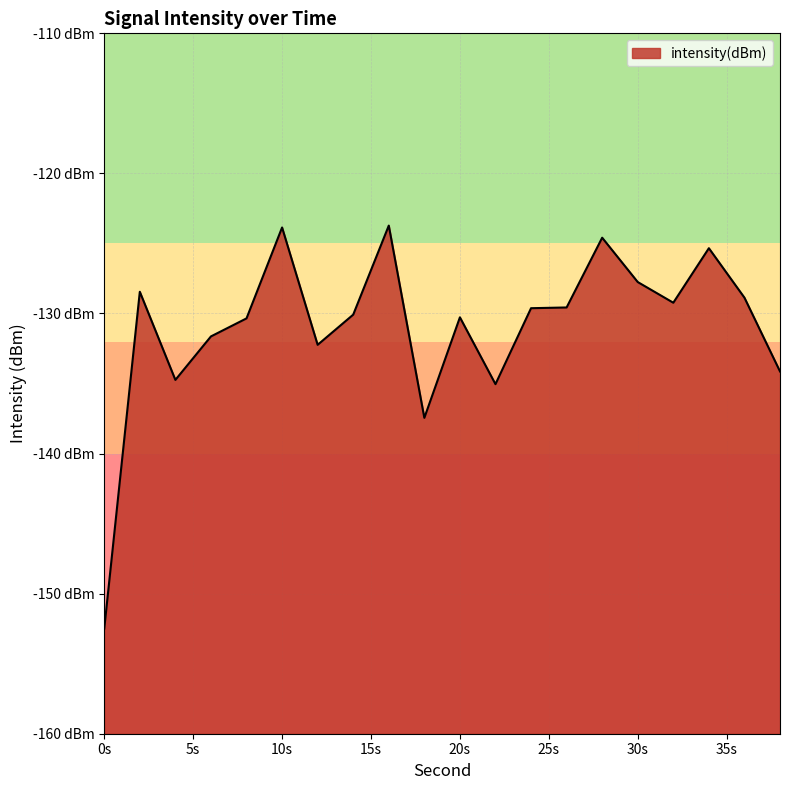

How many lines are shown in the chart?

1